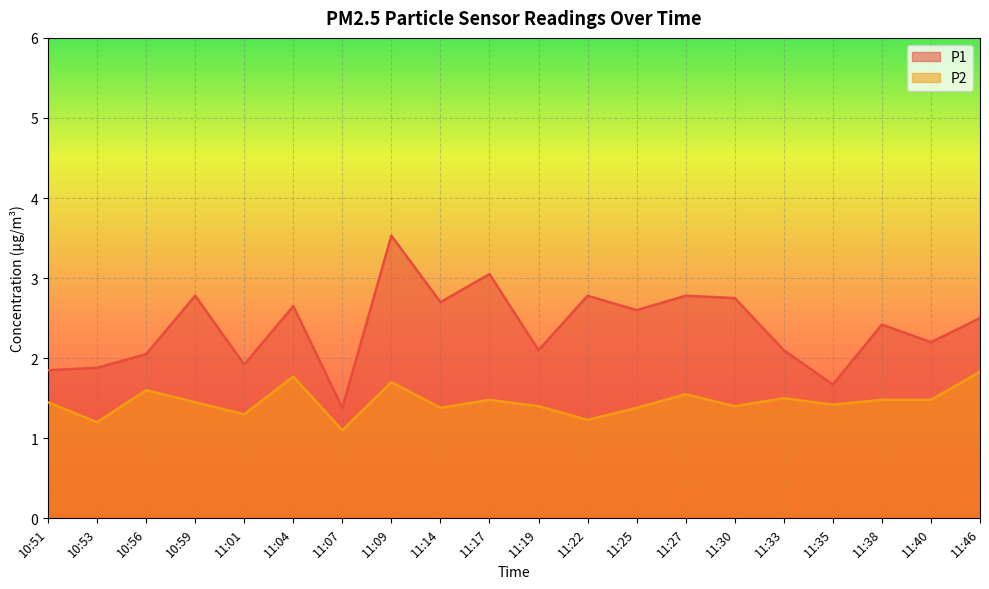

List the series in order of their peak value, highest first.

P1, P2